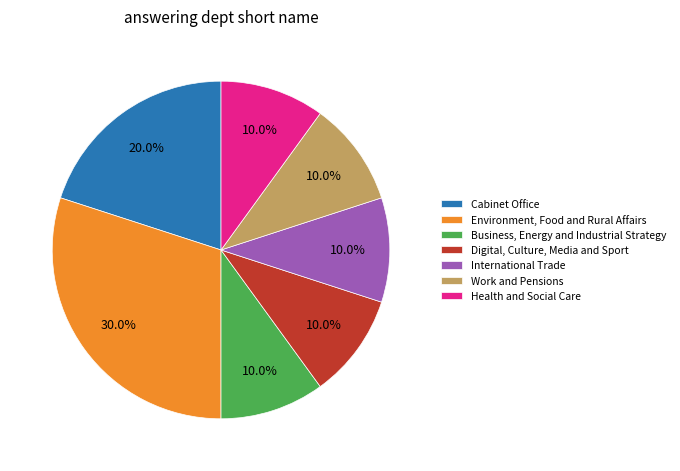

Is Cabinet Office the majority of the pie?

No